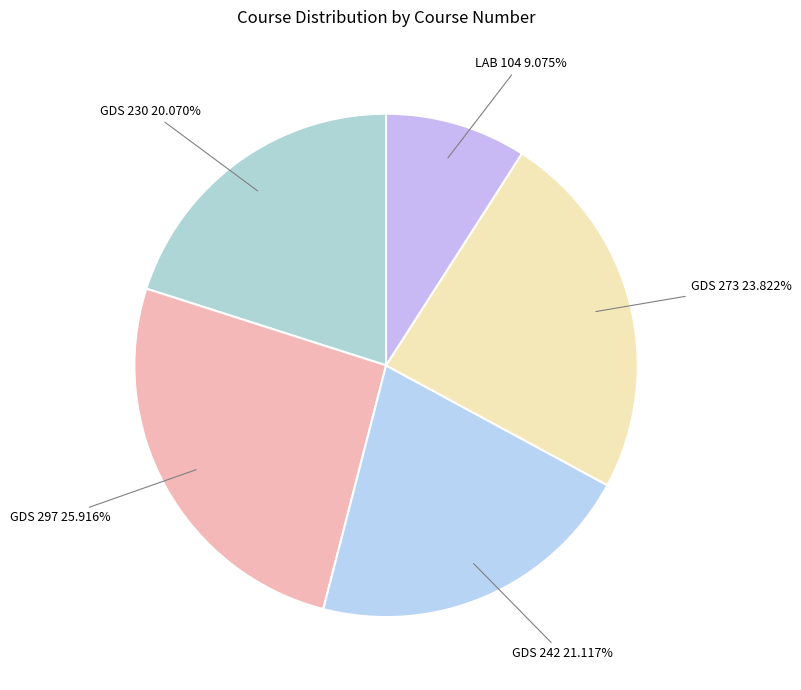

Which category has the smallest portion of the pie?

LAB 104